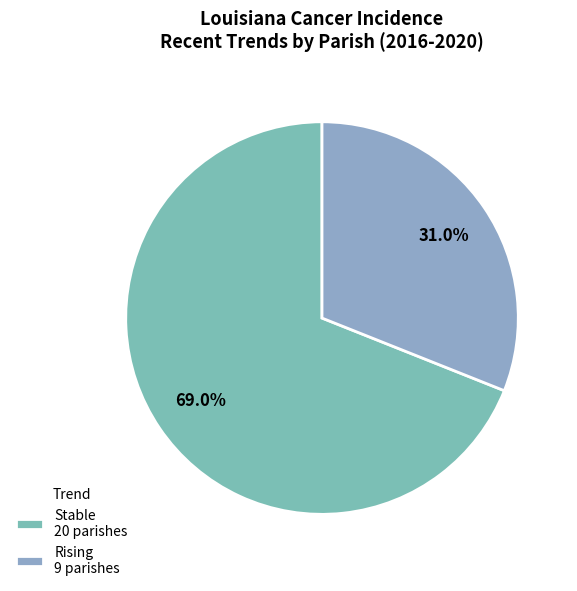

Which category accounts for the majority?

Stable 20 parishes